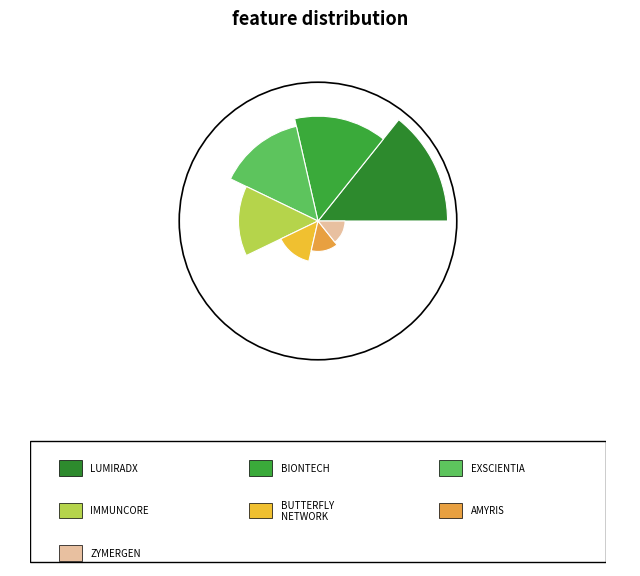

What is the change in value from BUTTERFLY NETWORK INC to AMYRIS INC?

-3500000